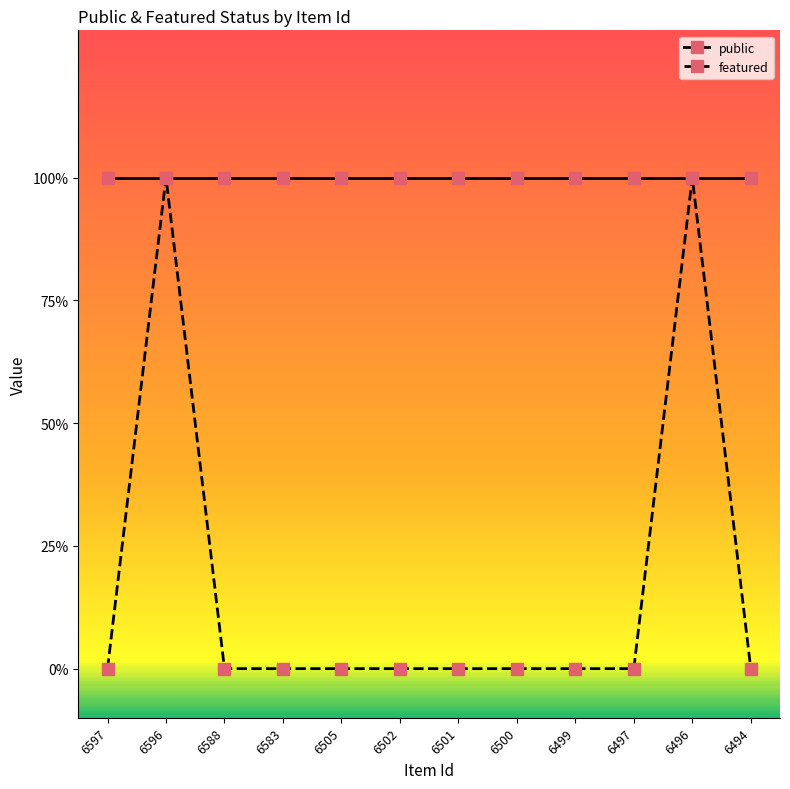

The value of public at 6499 is 1. True or false?

True